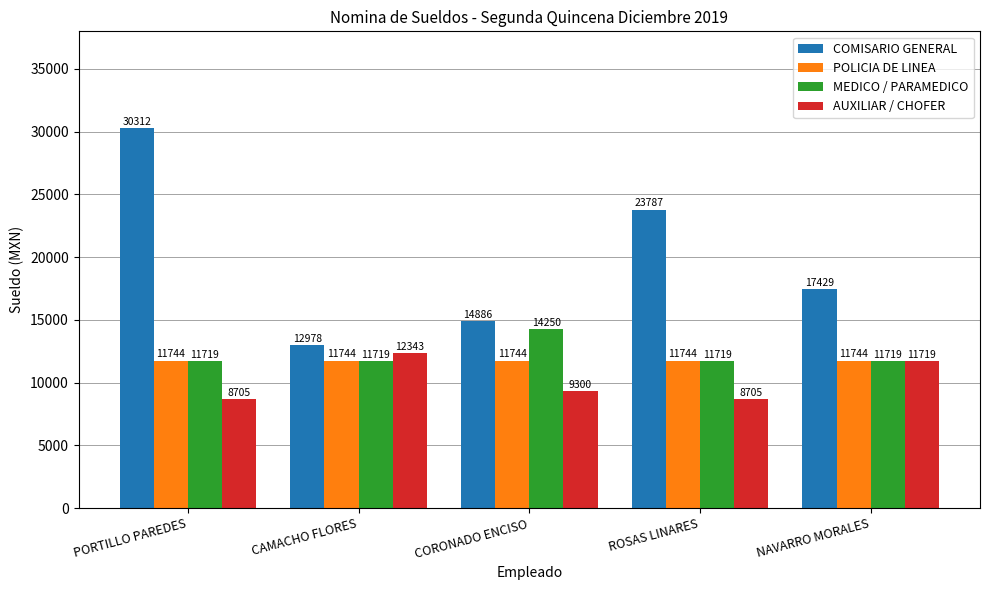

What is the average value of the MEDICO / PARAMEDICO series?

12226.0